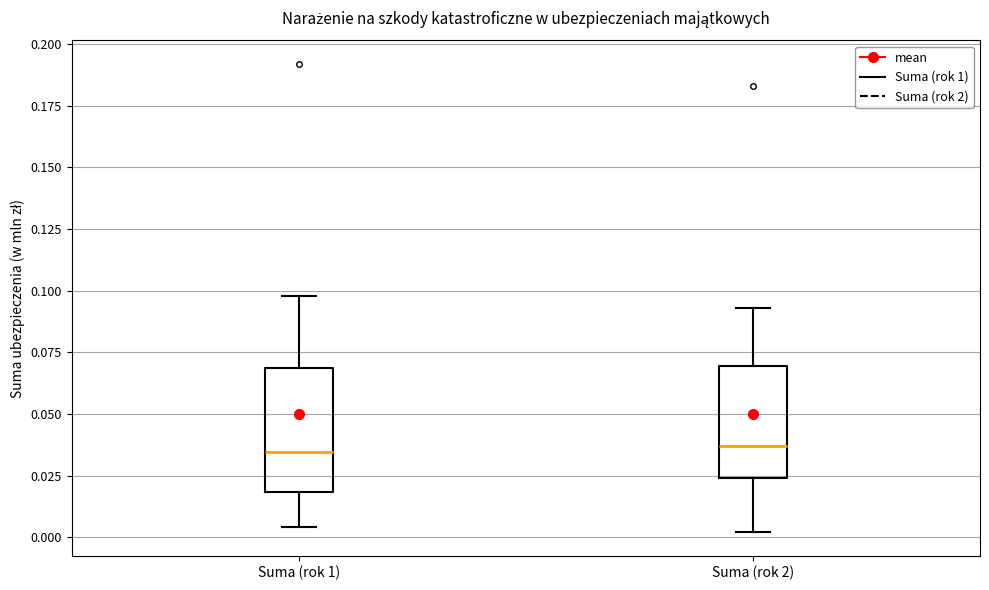

Reading left to right, transcribe this box plot: for each box, give where its median line is, the range the box spans, and where its two whiskers end, as read against the y-axis. The values are not printed on the chart, so give them approximately, as read against the axis.

Suma (rok 1): median 0.035, box 0.020 to 0.070, whiskers 0.005 to 0.100
Suma (rok 2): median 0.035, box 0.025 to 0.070, whiskers 0.000 to 0.095